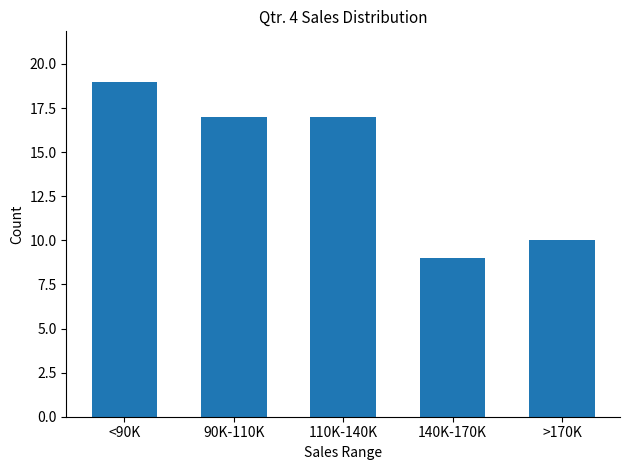

Reading left to right, extract all data points from this chart.

19	17	17	9	10